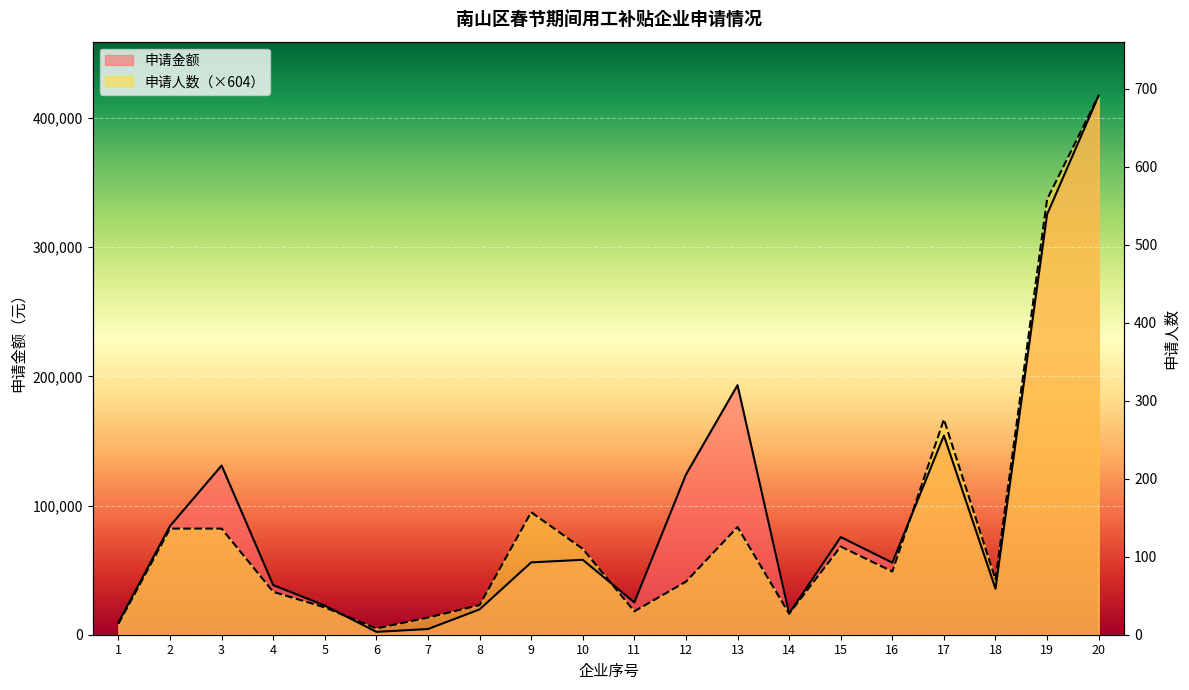

True or false: 申请人数 and 申请金额 intersect in this chart.

True